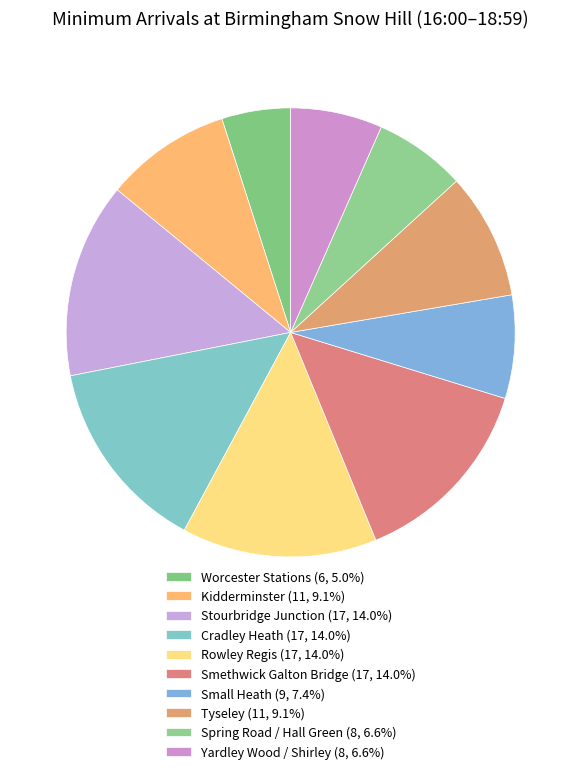

Is there any slice that represents more than half of the pie?

No